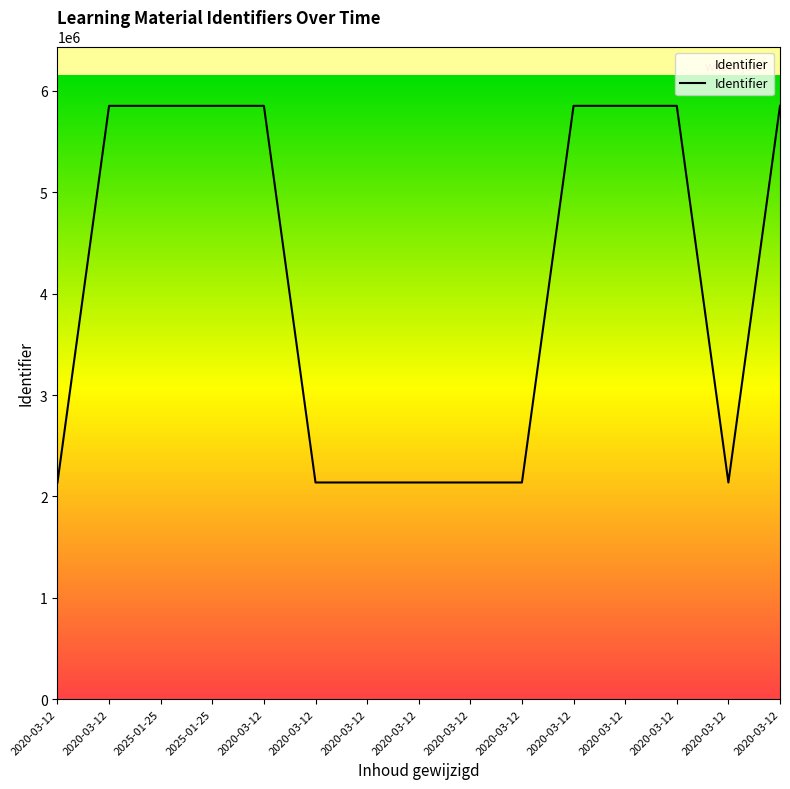

What is the difference between the second highest and minimum values?

3714814